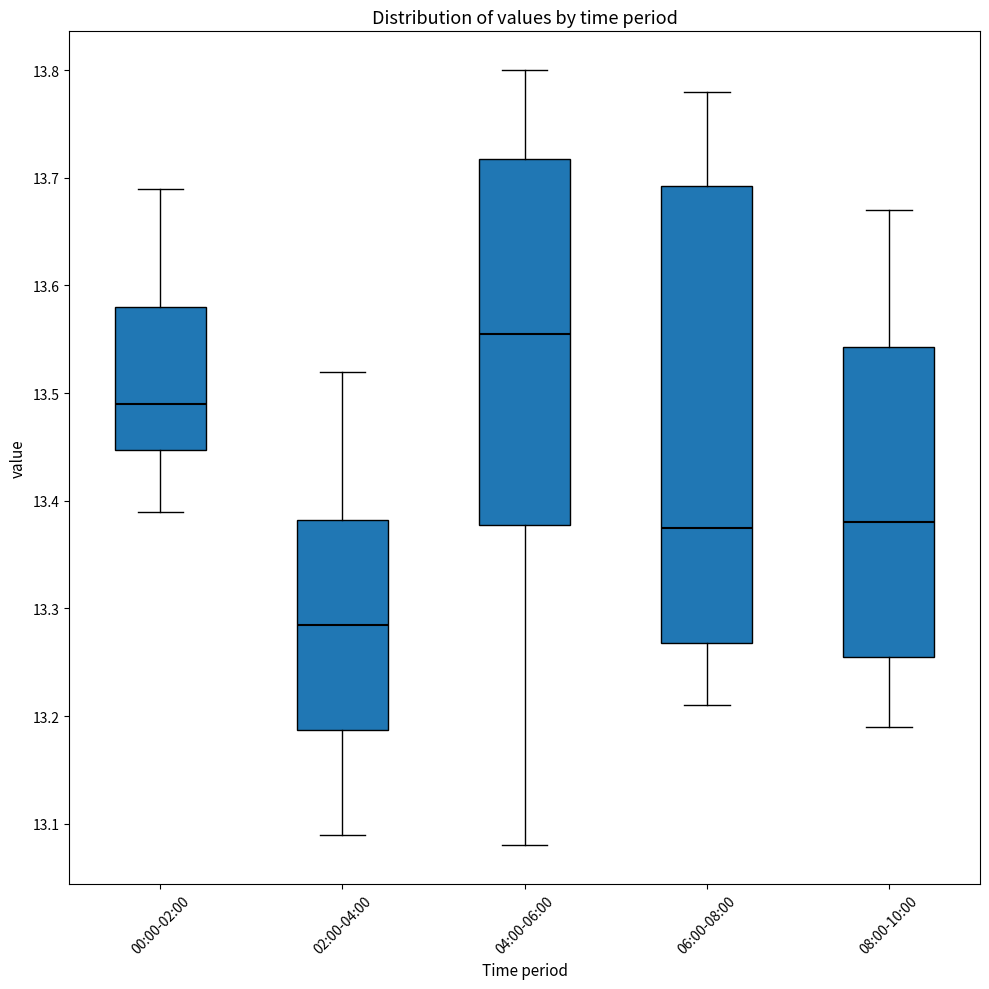

Reading left to right, read every box against the y-axis: the position of its median line, the range the box covers, and the ends of its whiskers. The values are not printed on the chart, so give them approximately, as read against the axis.

00:00-02:00: median 13.49, box 13.45 to 13.58, whiskers 13.39 to 13.69
02:00-04:00: median 13.29, box 13.19 to 13.38, whiskers 13.09 to 13.52
04:00-06:00: median 13.56, box 13.38 to 13.72, whiskers 13.08 to 13.80
06:00-08:00: median 13.38, box 13.27 to 13.69, whiskers 13.21 to 13.78
08:00-10:00: median 13.38, box 13.26 to 13.54, whiskers 13.19 to 13.67